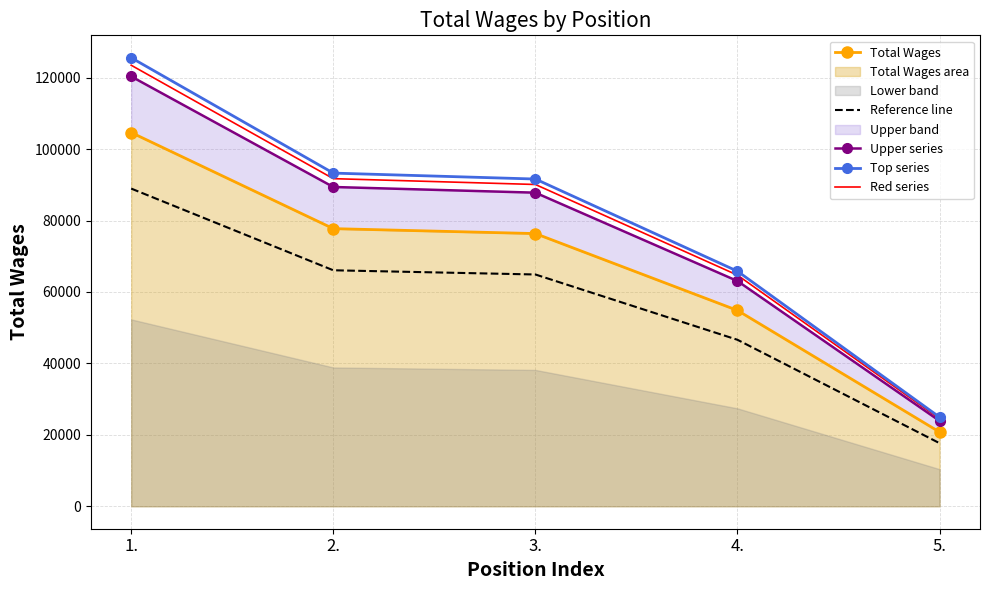

Does the chart have visible grid lines?

Yes